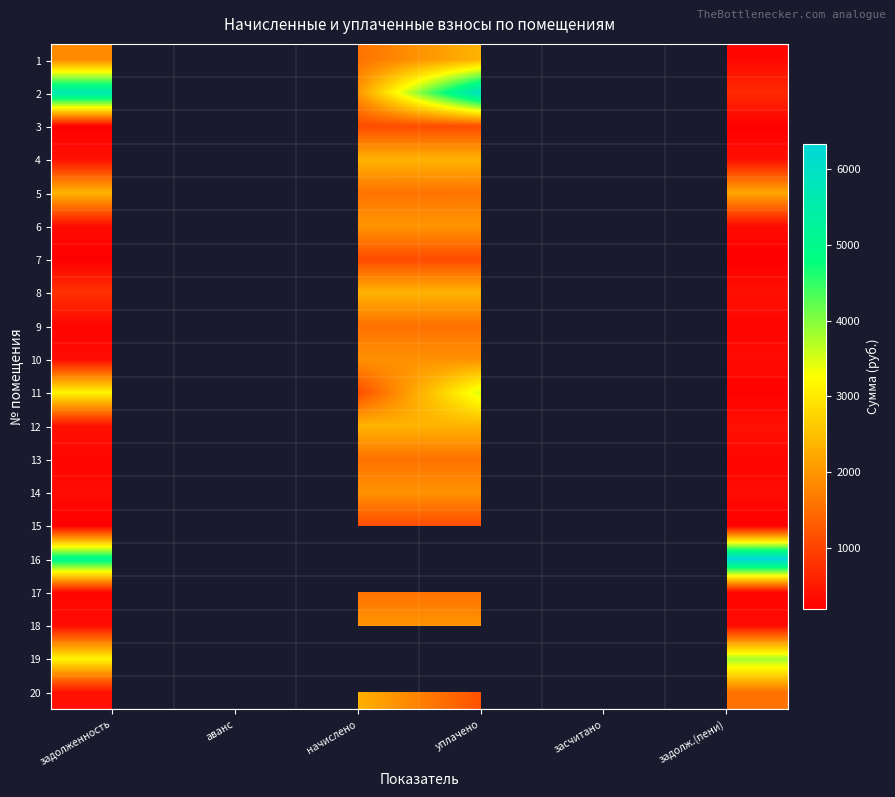

Which series has the widest spread of values?

2